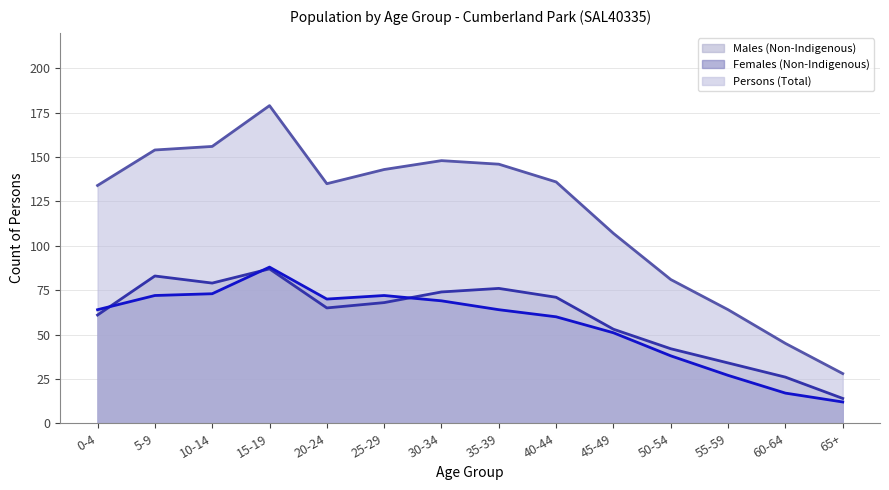

Which has a higher value, 45-49 or 40-44?

40-44